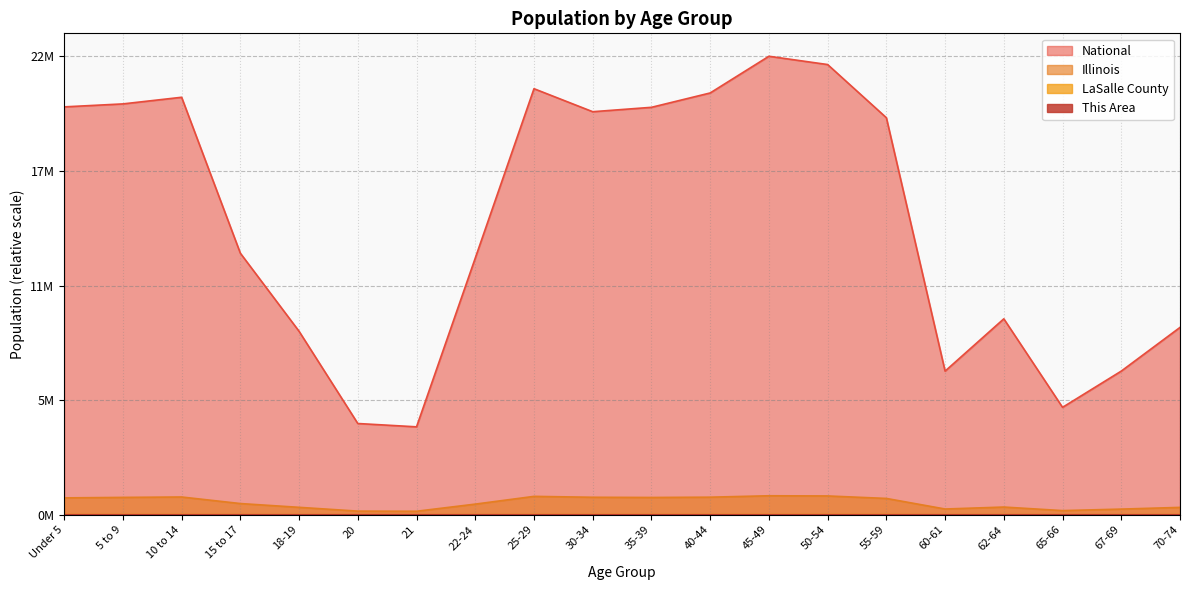

Rank the series at 62-64 from lowest to highest value.

This Area, LaSalle County, Illinois, National